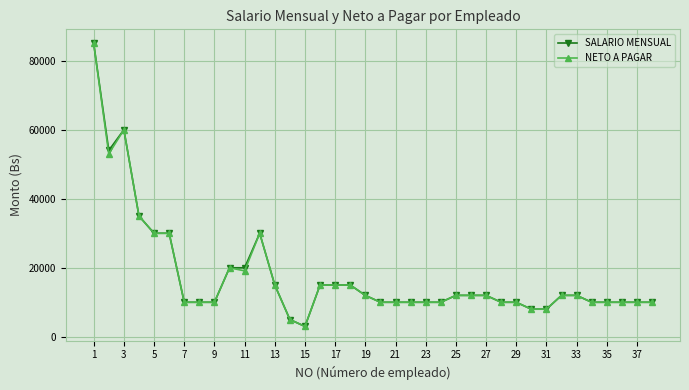

What is the value of the NETO A PAGAR point at the 19th from the left?

12000